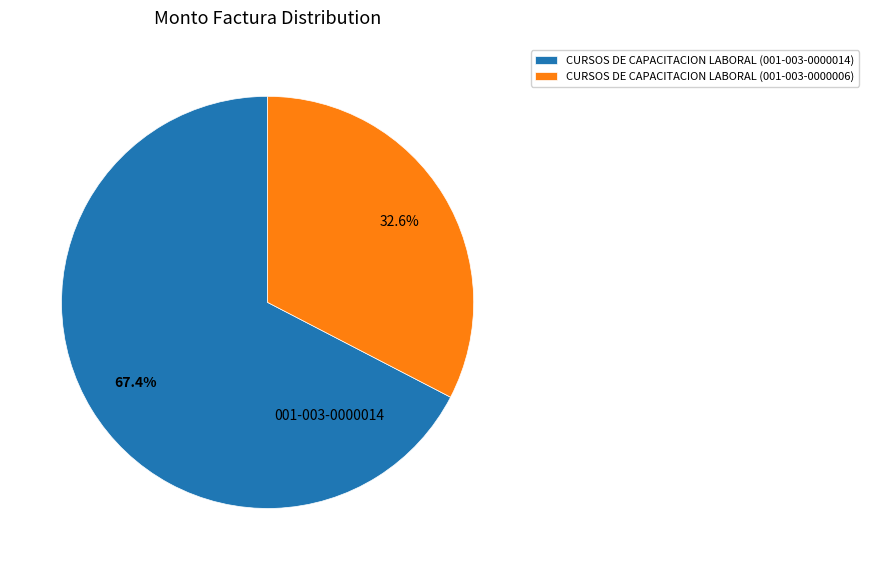

How many segments does this pie chart have?

2